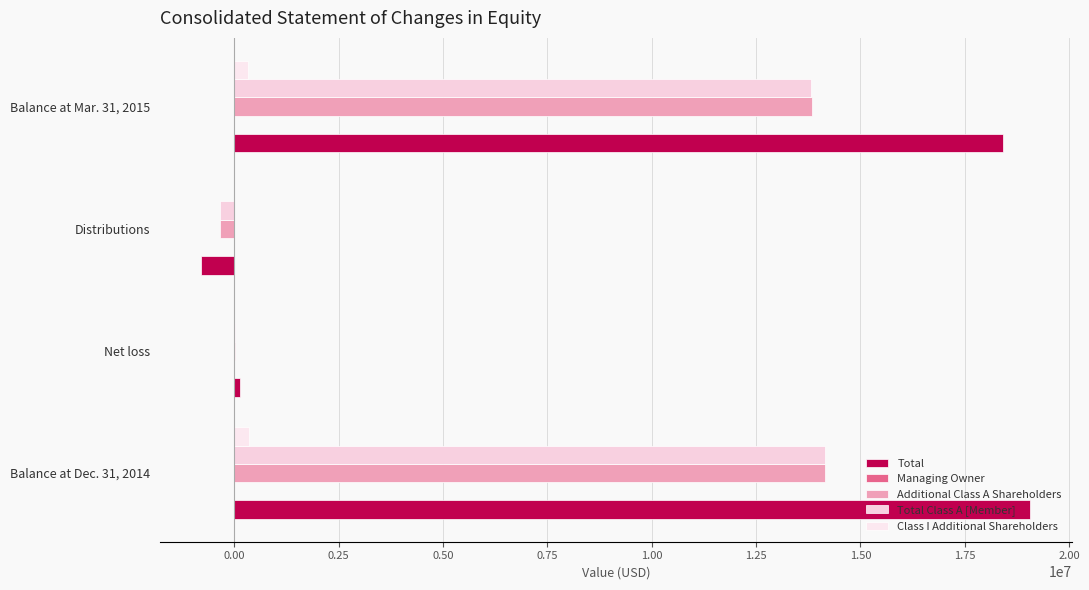

Which category has the highest value across all series?

Balance at Dec. 31, 2014